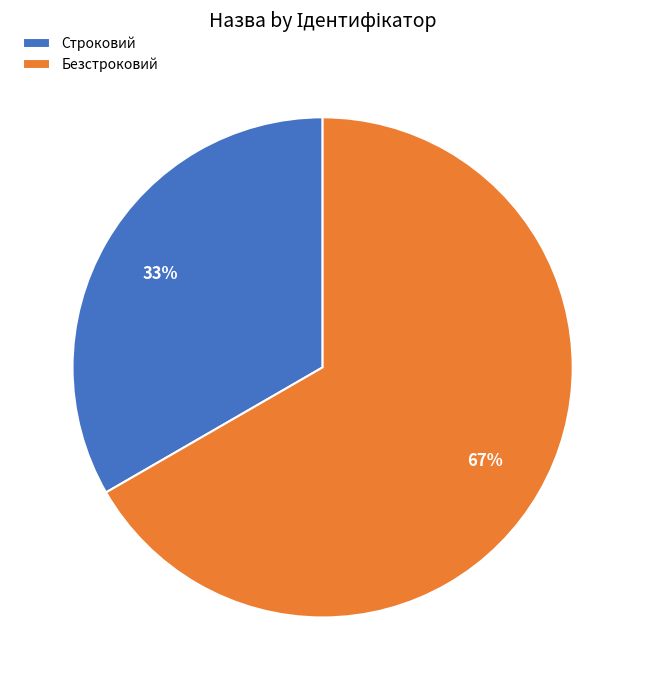

How many slices are in this pie chart?

2